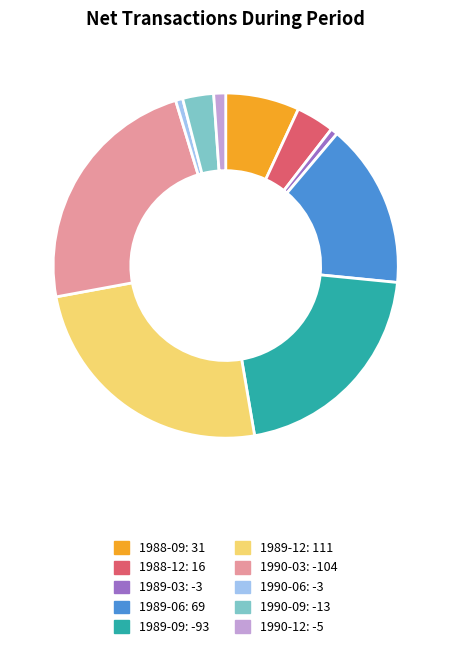

Combined, do 1989-06 and 1990-09 account for over 50%?

No